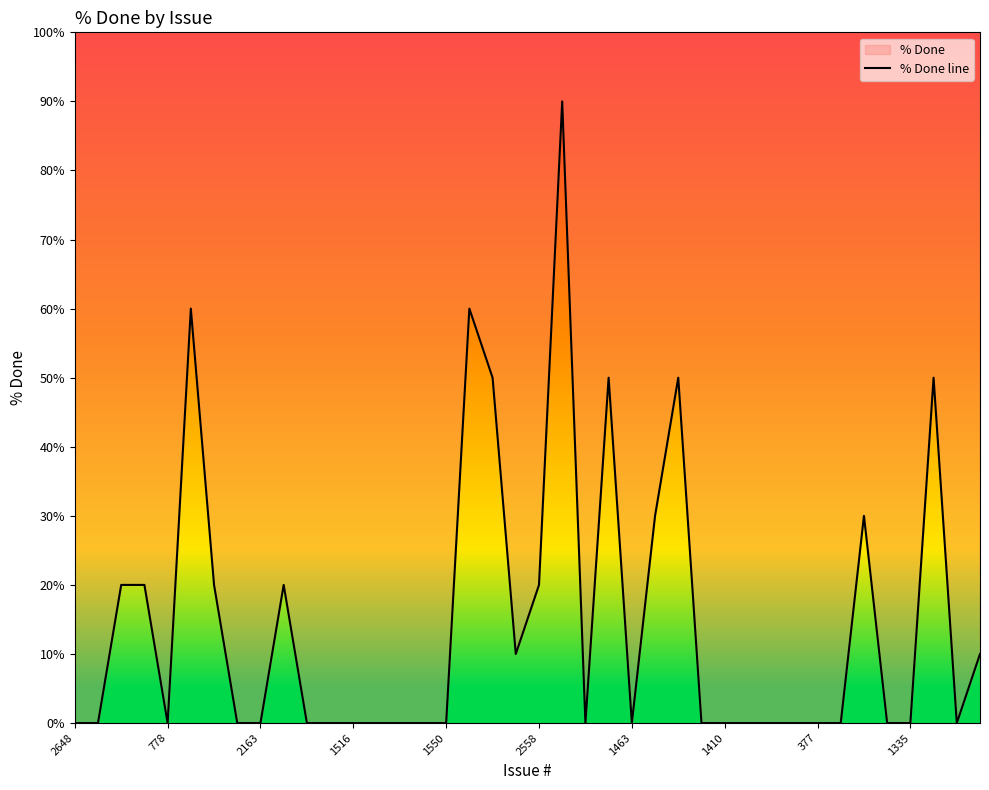

Reading left to right, list all the values displayed in this chart.

0	0	20	20	0	60	20	0	0	20	0	0	0	0	0	0	0	60	50	10	20	90	0	50	0	30	50	0	0	0	0	0	0	0	30	0	0	50	0	10